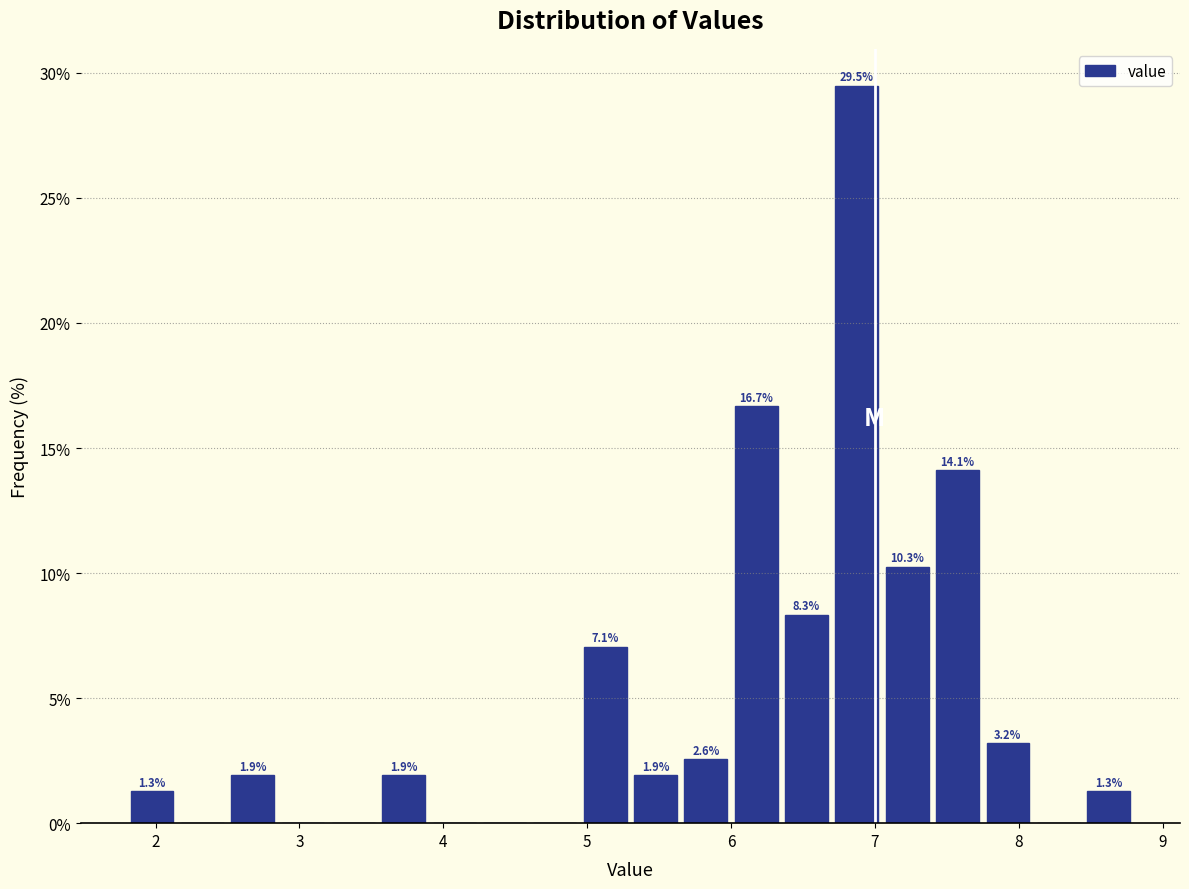

Read against the x-axis, roughly where is the centre of the tallest bar?

6.9